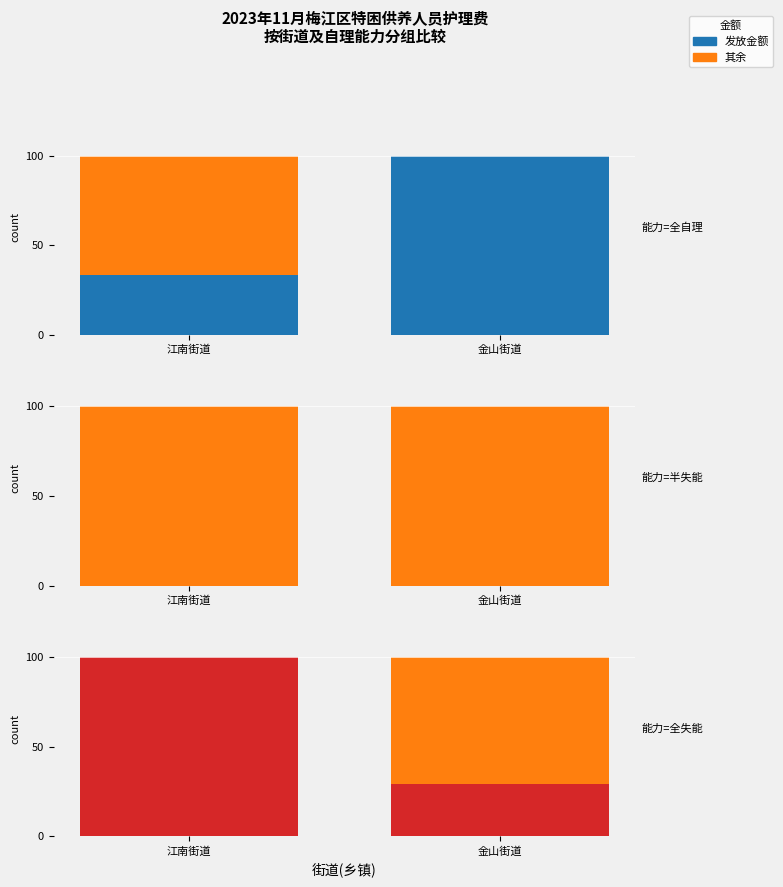

How many groups of bars are there?

2